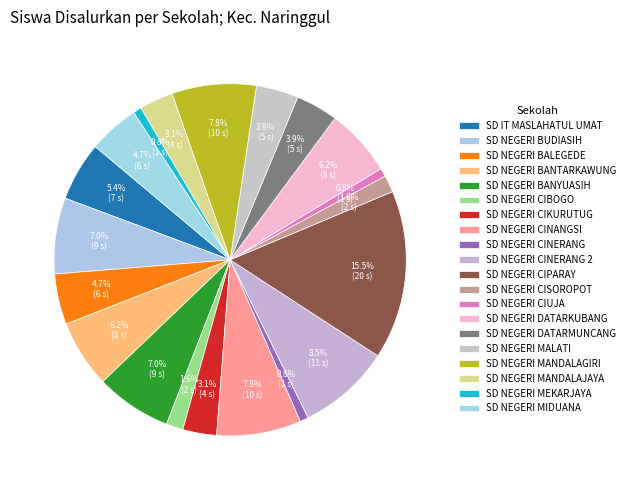

Count the number of slices in the pie.

20